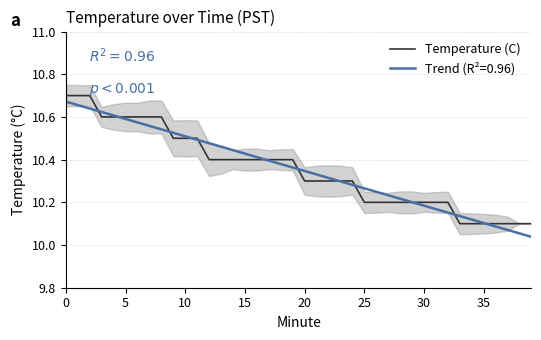

Which has a higher value, 10 or 38?

10